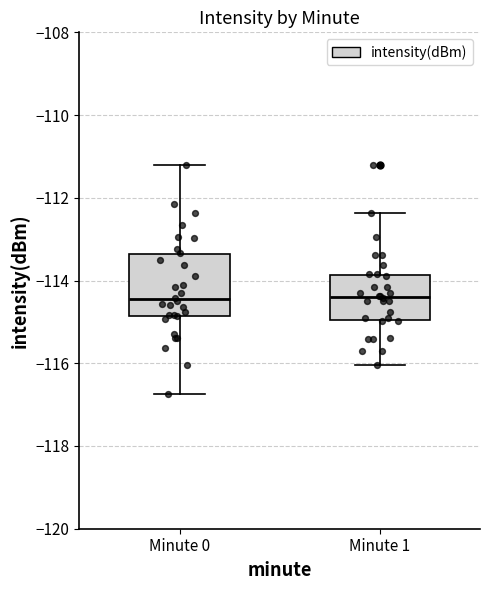

Which box is the tallest, from its lower edge to its upper edge?

Minute 0